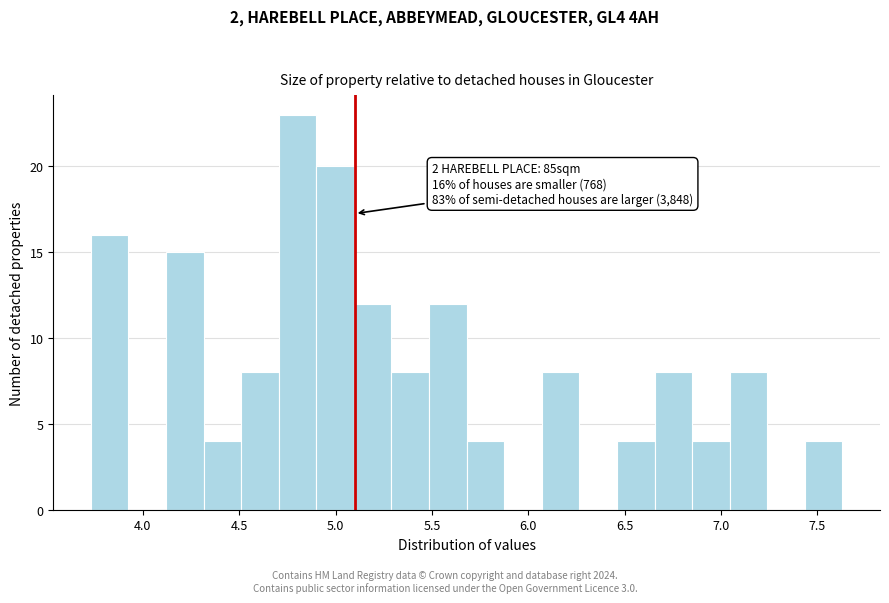

Around what value on the x-axis is the tallest bar? Give the approximate position of its centre, as read against the axis.

4.80